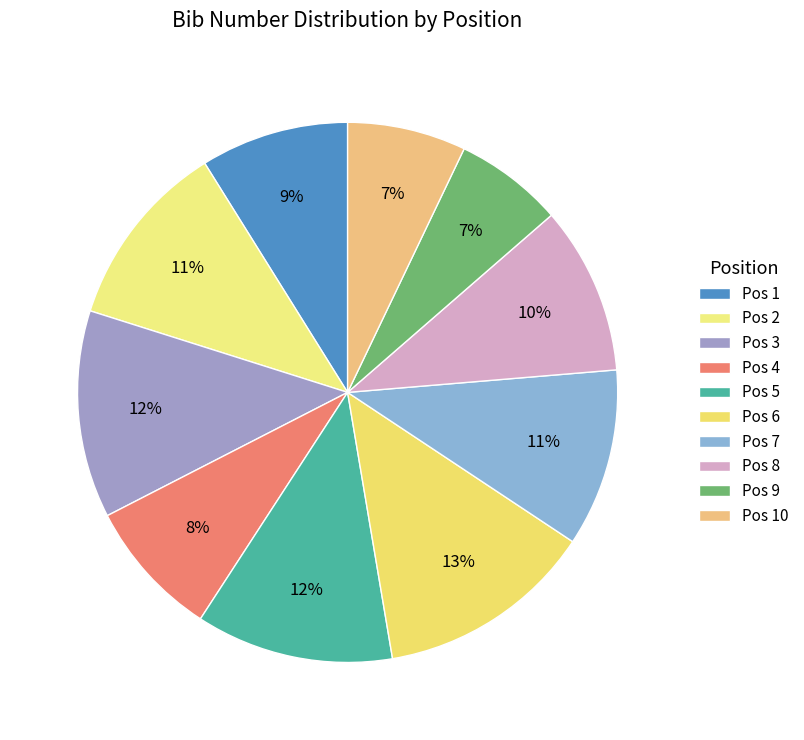

Rank the categories by value from lowest to highest.

9, 10, 4, 1, 8, 7, 2, 5, 3, 6